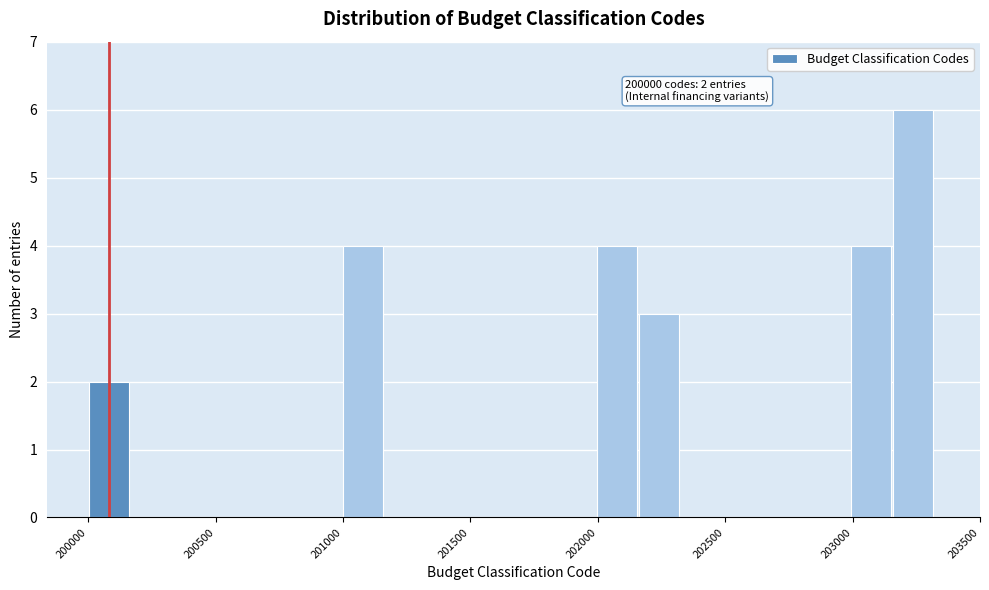

Around what value on the x-axis is the tallest bar? Give the approximate position of its centre, as read against the axis.

203250